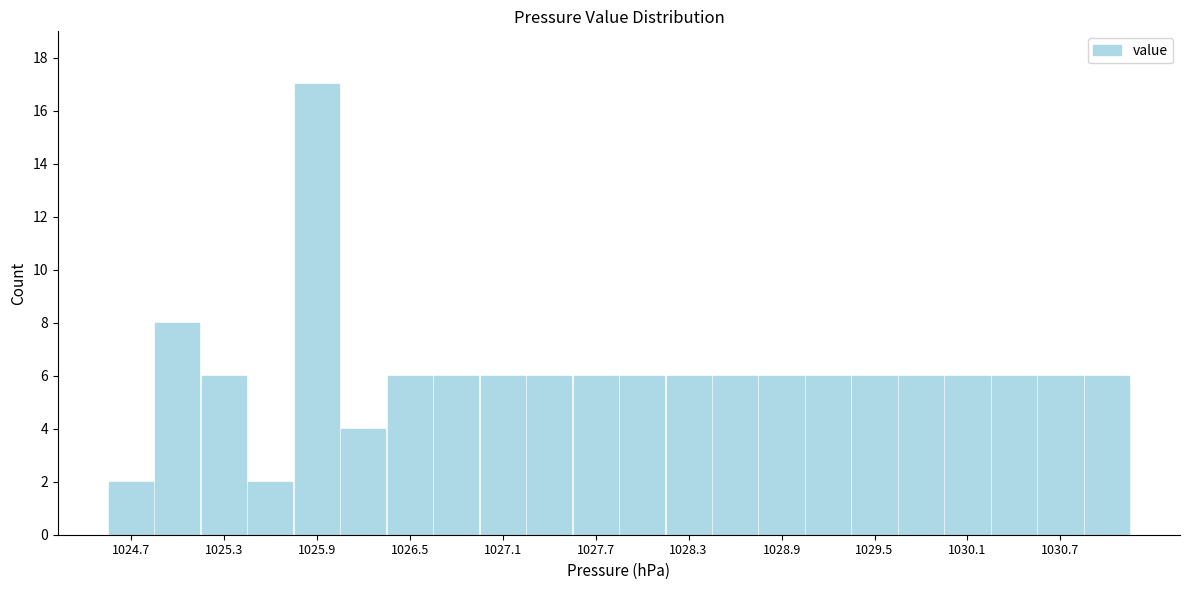

Read against the x-axis, roughly where is the centre of the tallest bar?

1025.9